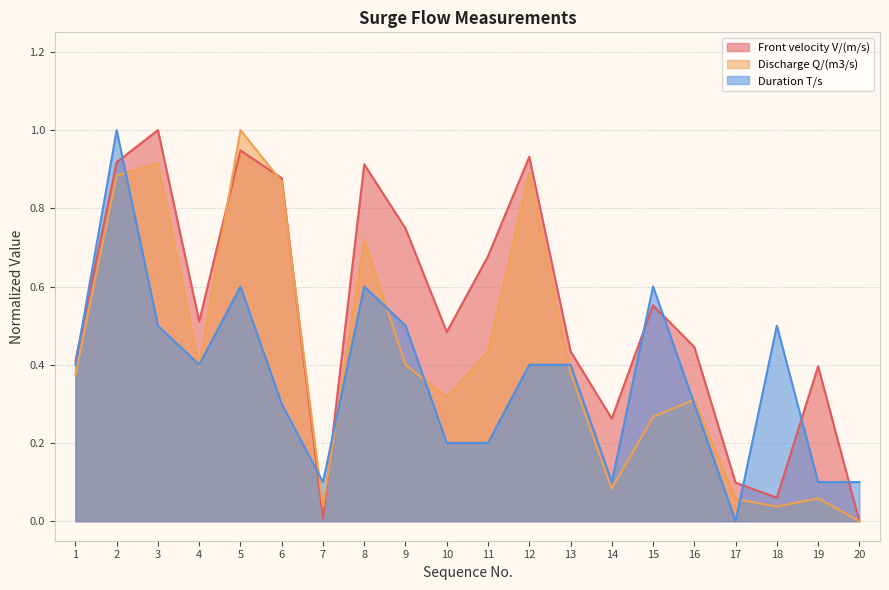

Which series ends up on top after the final intersection of Duration T/s and Front velocity V/(m/s)?

Duration T/s